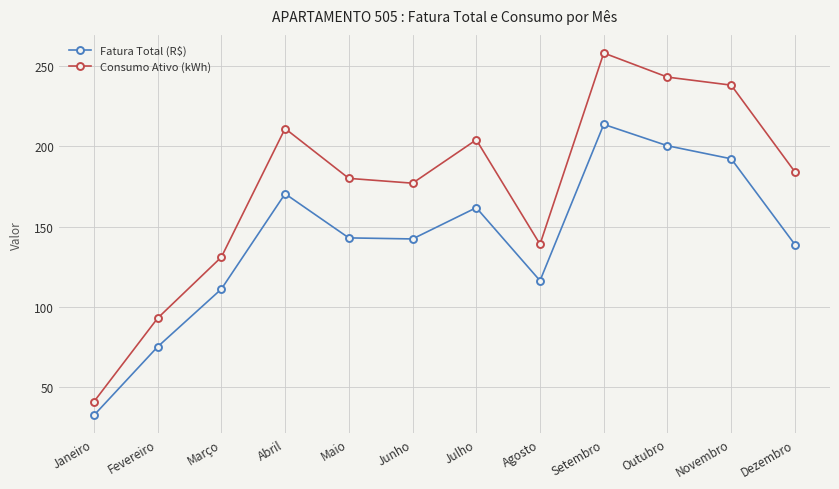

What is the total value across all series at Março?

242.1